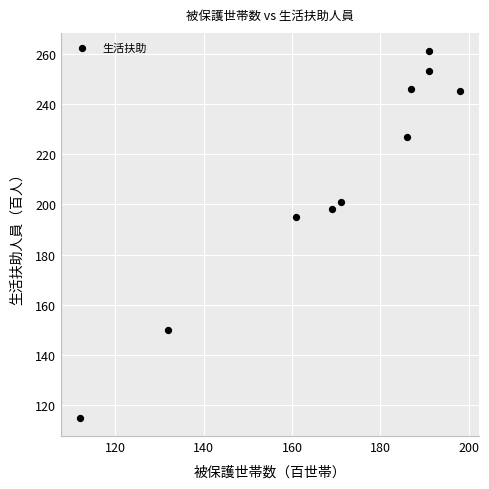

What is the range of Y values (max minus min)?

146